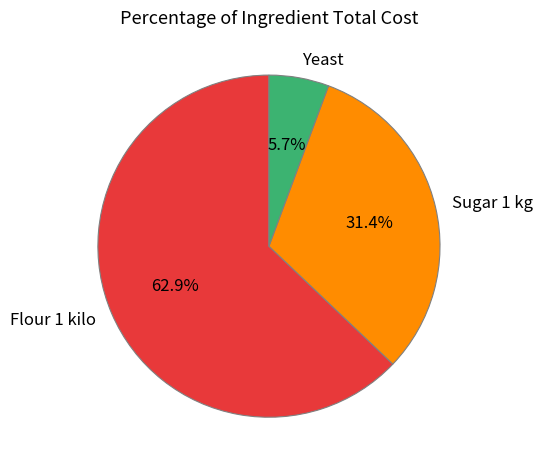

What portion of the pie excludes Yeast?

94.3%